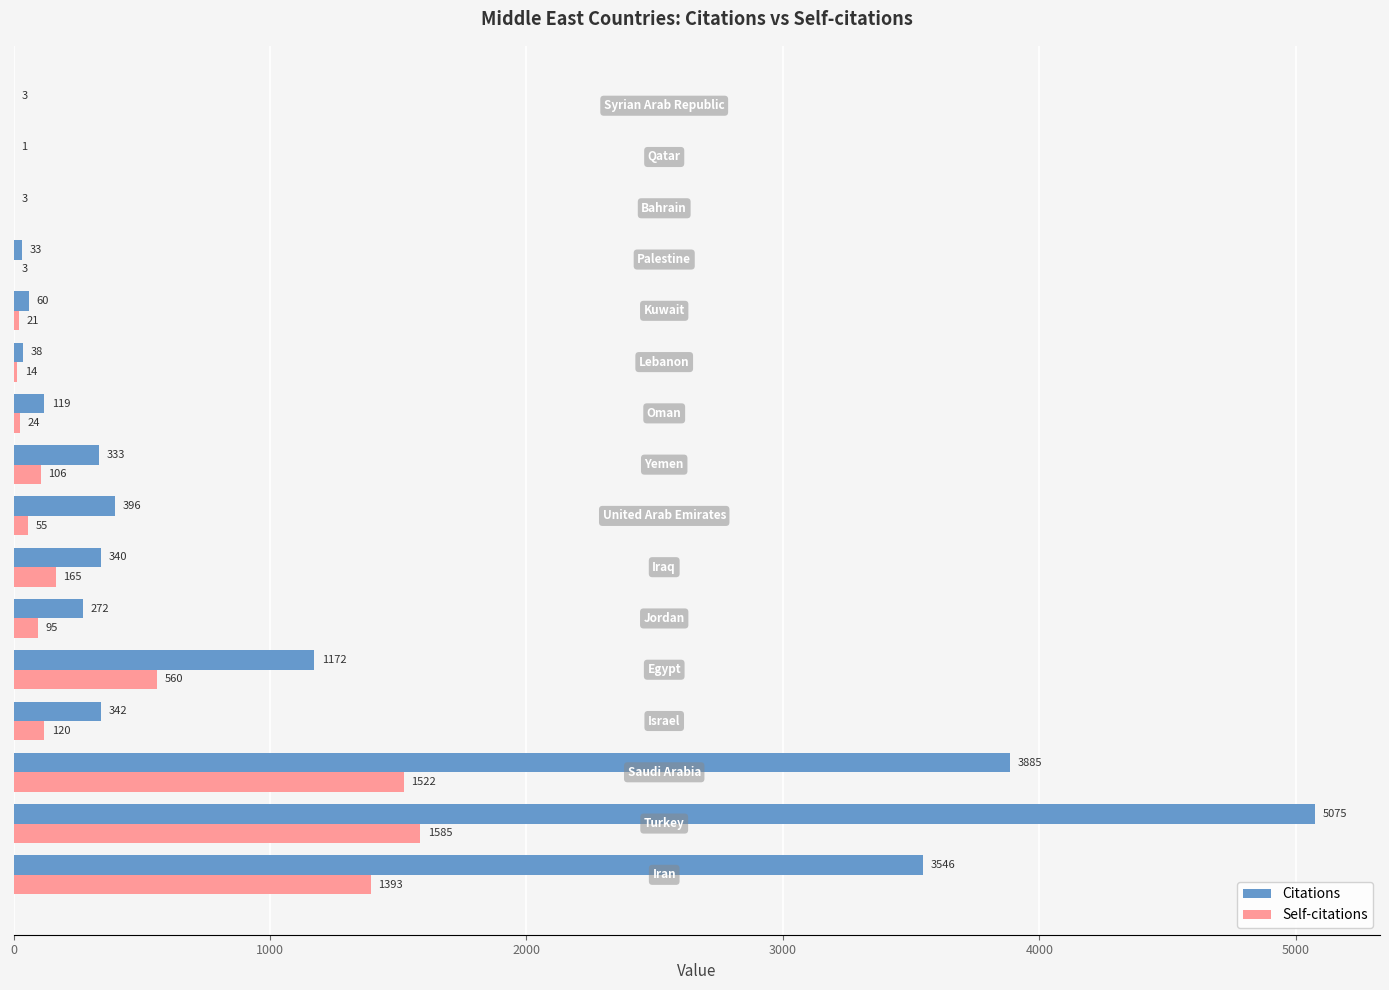

What are all the series names shown in the legend?

Citations, Self-citations